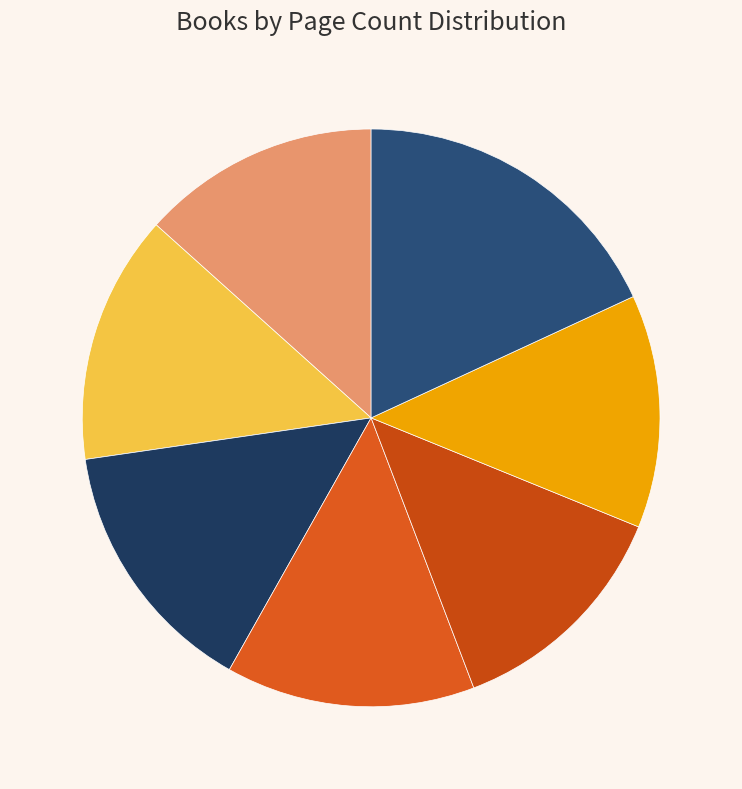

Is there a majority slice in this chart?

No